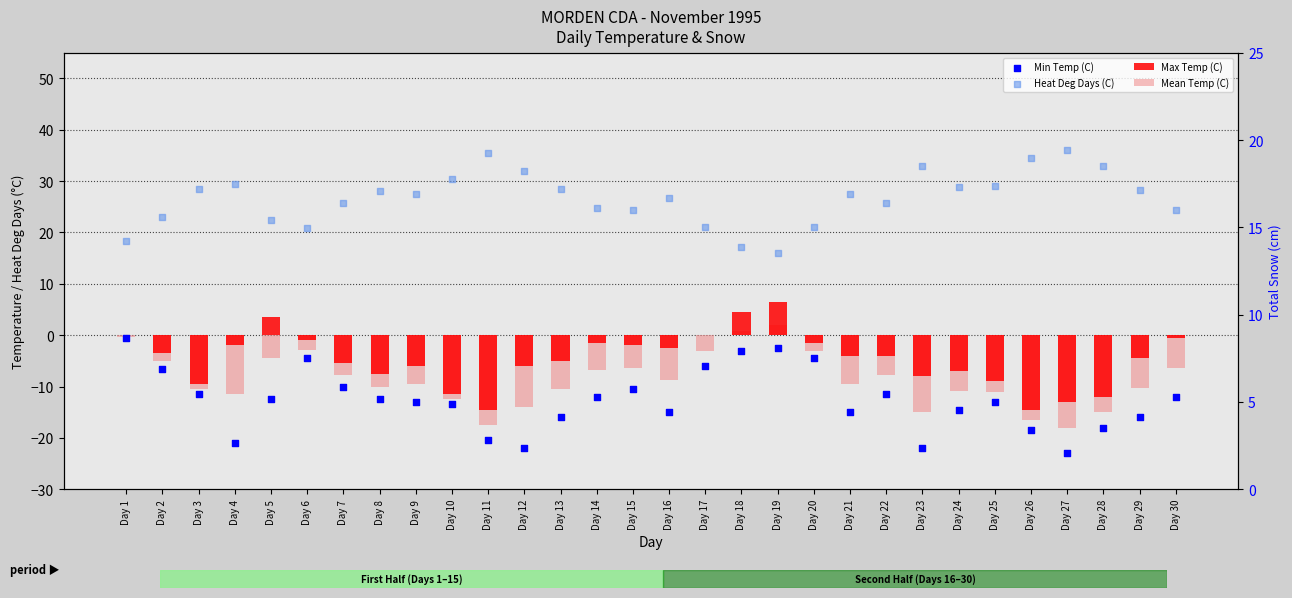

What is the total value across all series at Day 17?

12.0